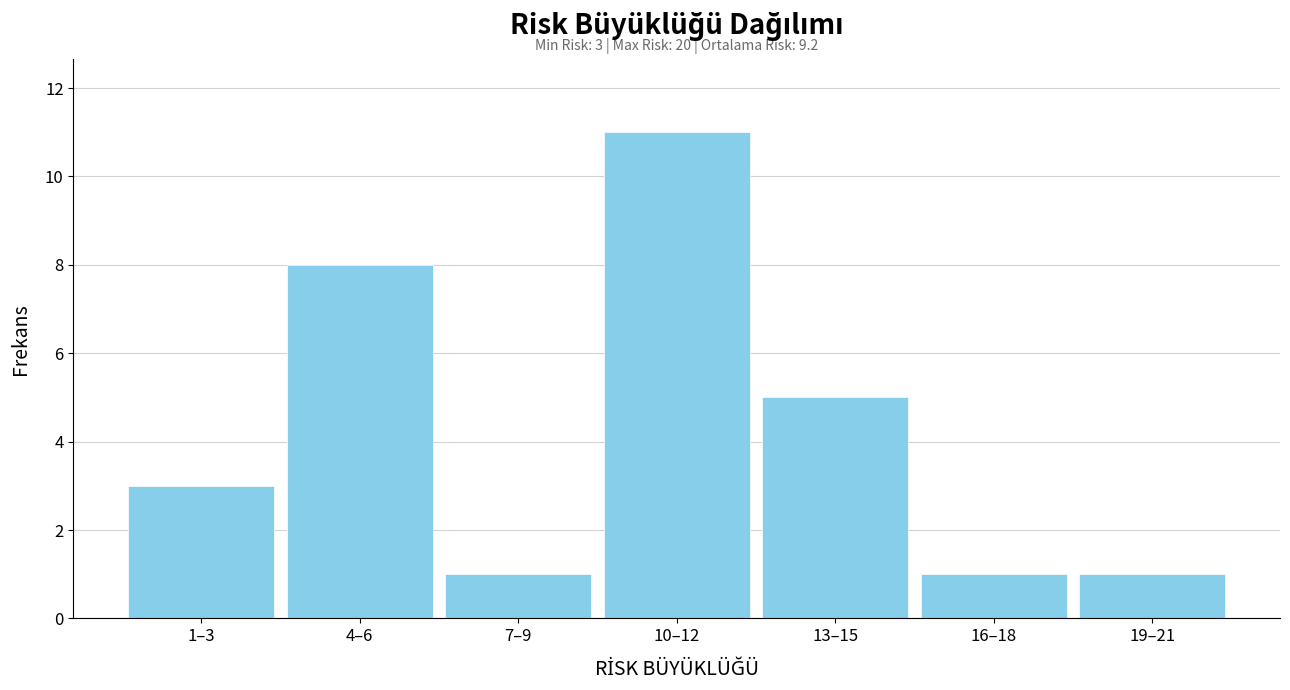

Reading left to right, transcribe all the data shown in this chart.

1–3=3	4–6=8	7–9=1	10–12=11	13–15=5	16–18=1	19–21=1